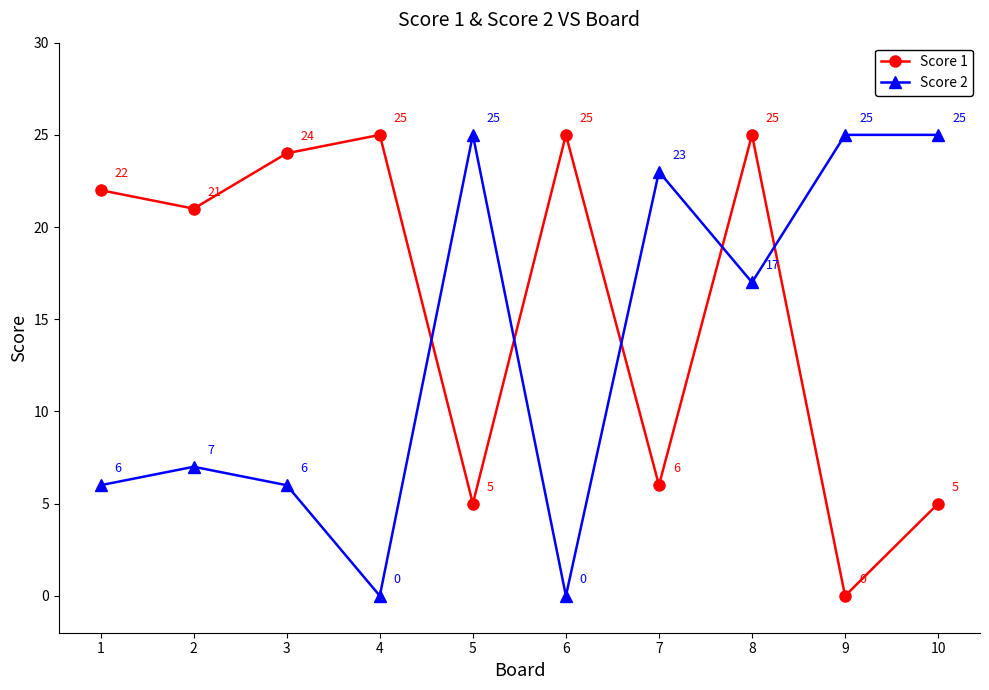

Which series changed the most between 9 and 10?

Score 1